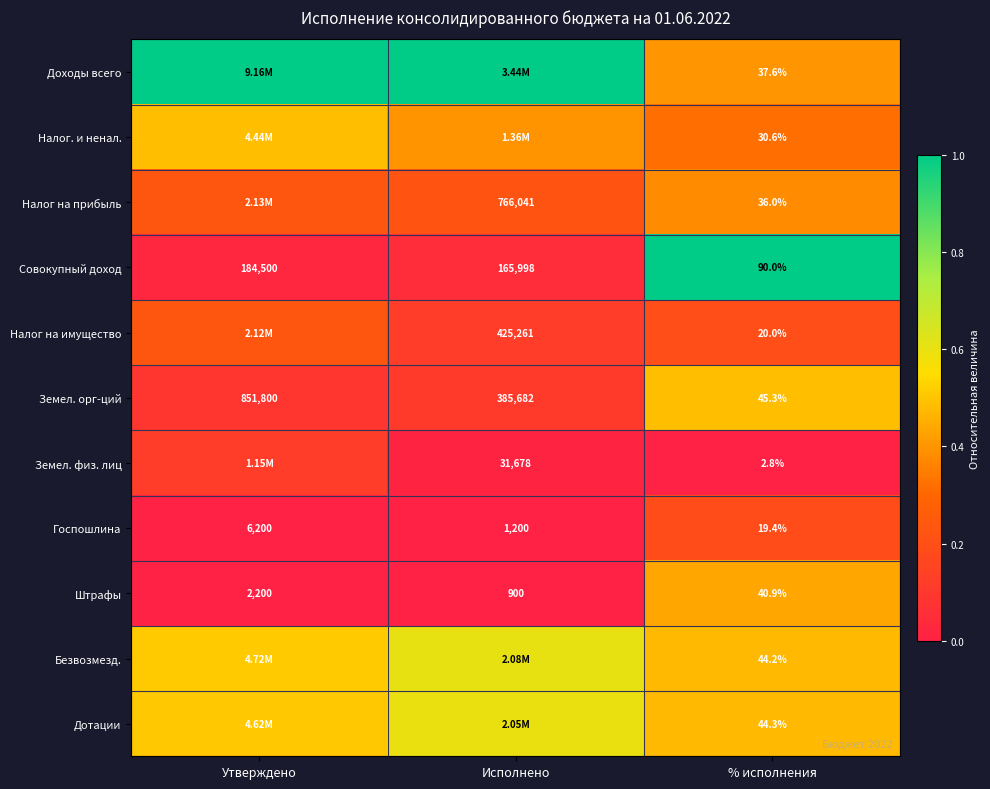

Where does the Земел. орг-ций series first go above 385682?

Утверждено